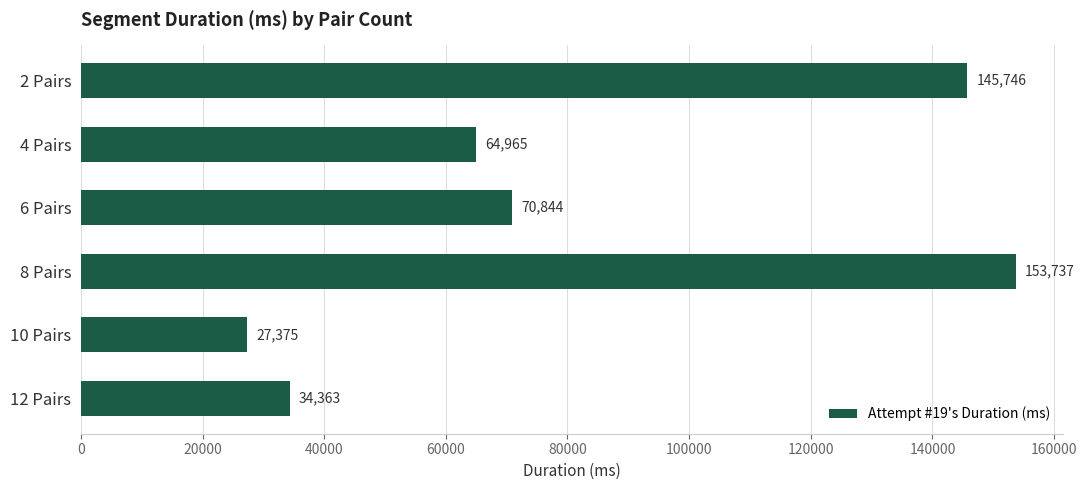

Does the chart contain stacked bars?

No